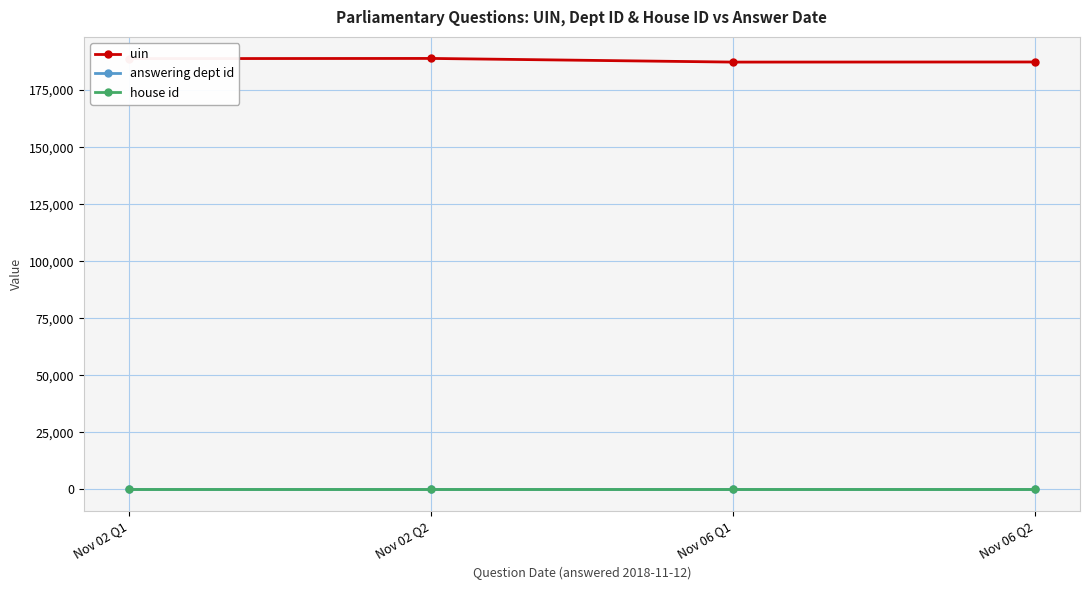

What is the lowest value of the house id series?

1